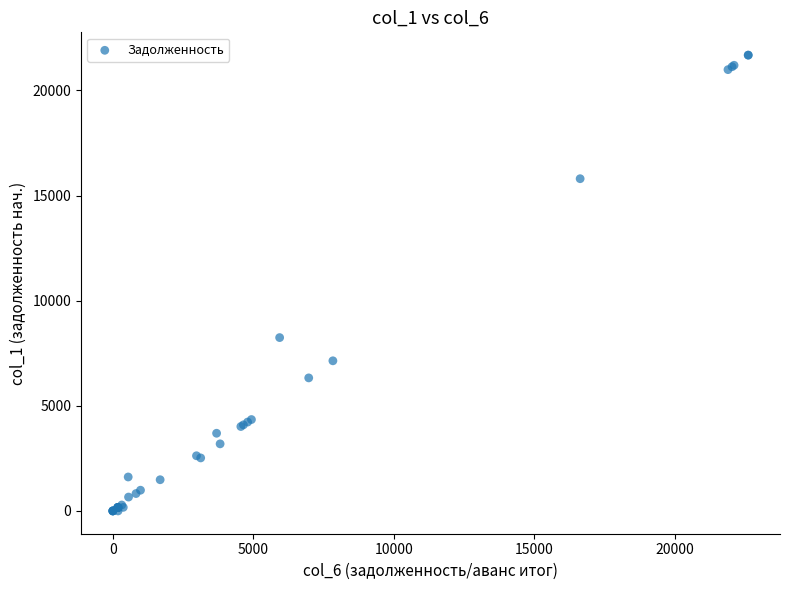

What Y value in the scatter plot is closest to 10838?

8243.9